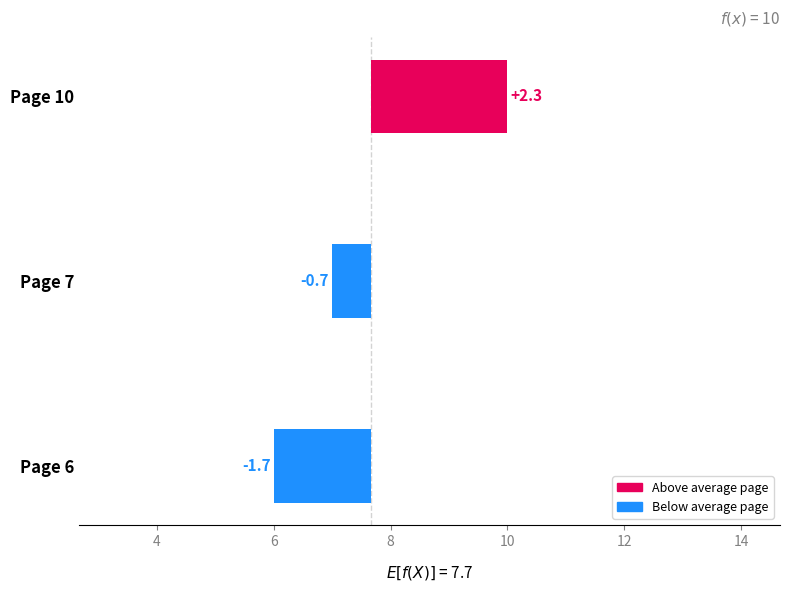

What is the greatest value displayed?

2.3